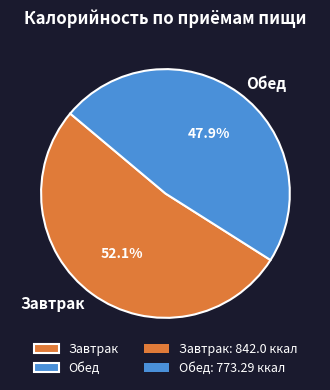

What is the smallest slice in the pie chart?

Обед